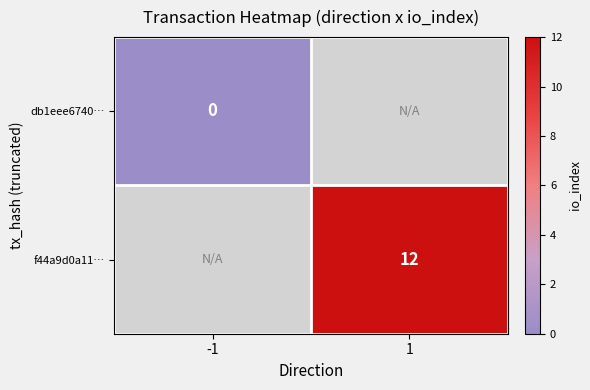

At how many categories does at least one series exceed 4?

1